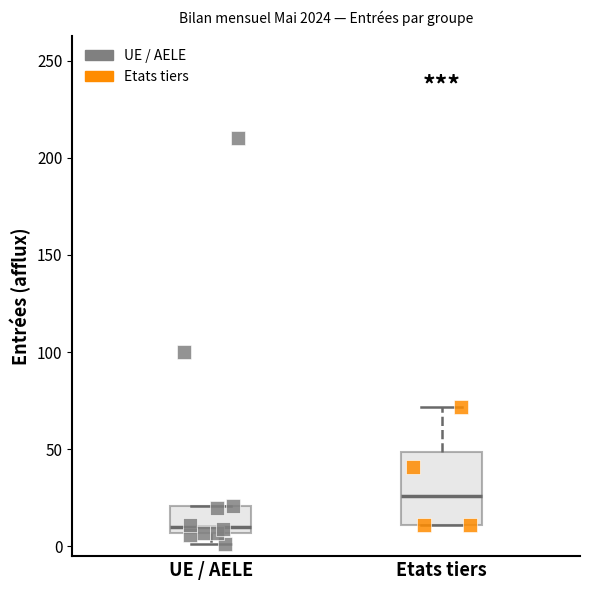

Which box has the highest median line?

Etats tiers